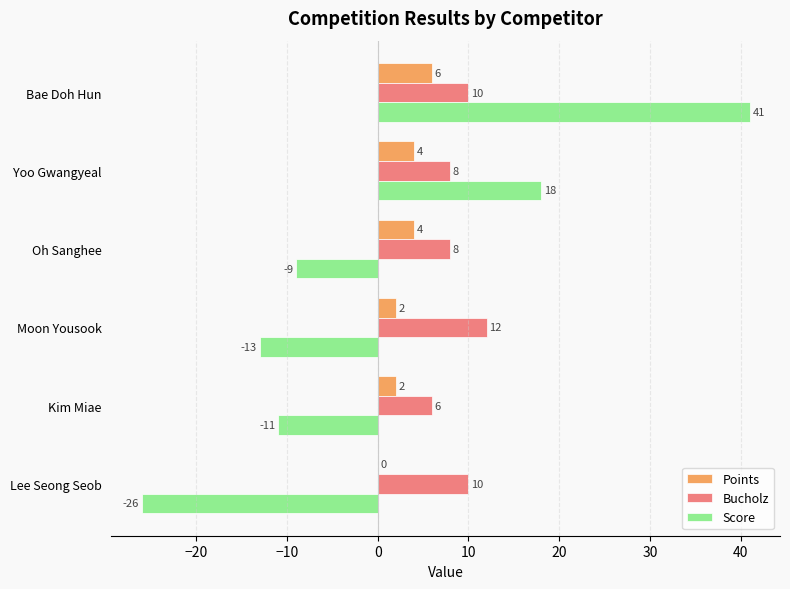

True or false: Bucholz has a value of 8 at Oh Sanghee.

True